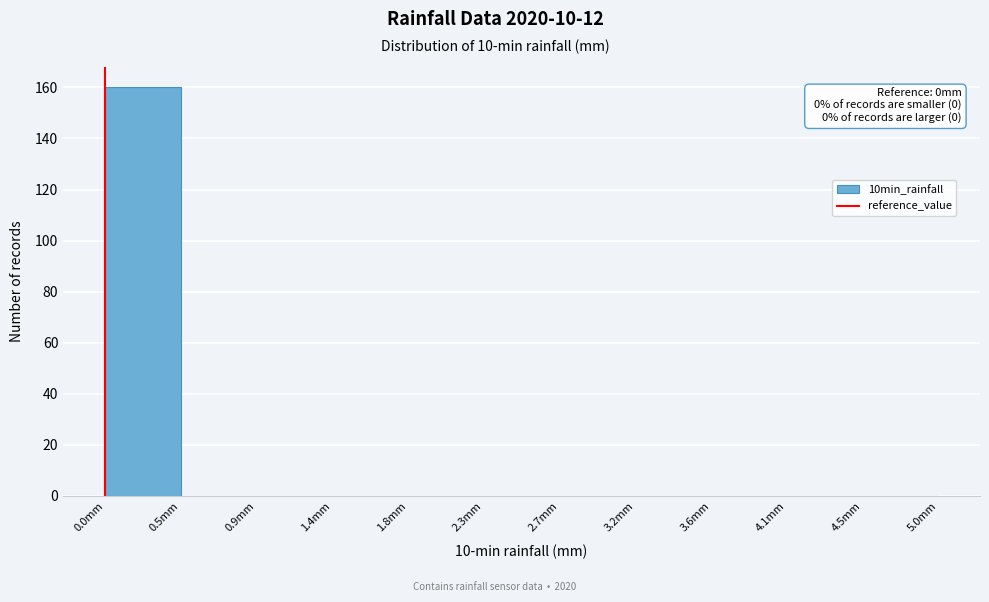

Over which range of the x-axis is the bar tallest?

0.00 to 0.45